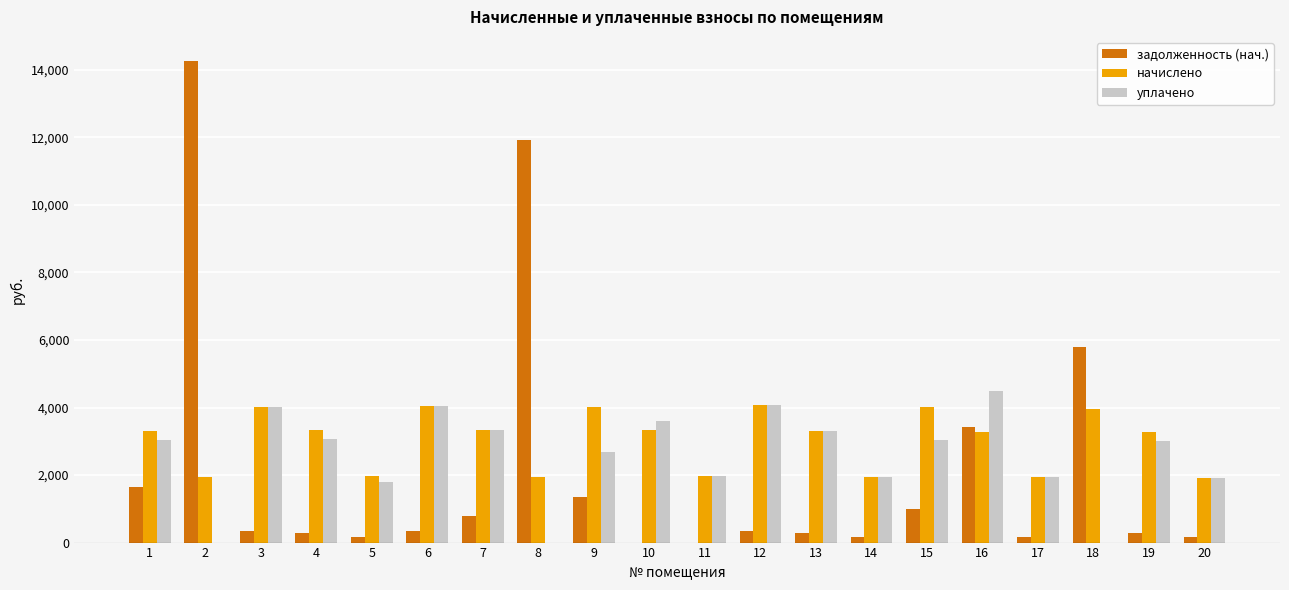

What is the maximum value shown in the chart?

14261.8